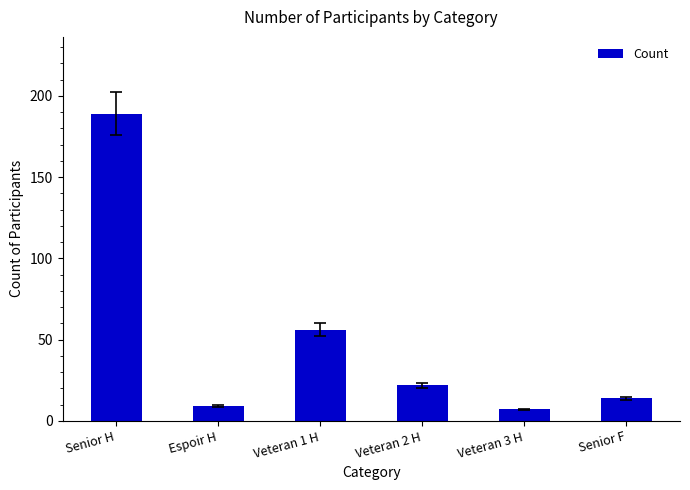

Is it true that the value at Veteran 3 H is 7?

True